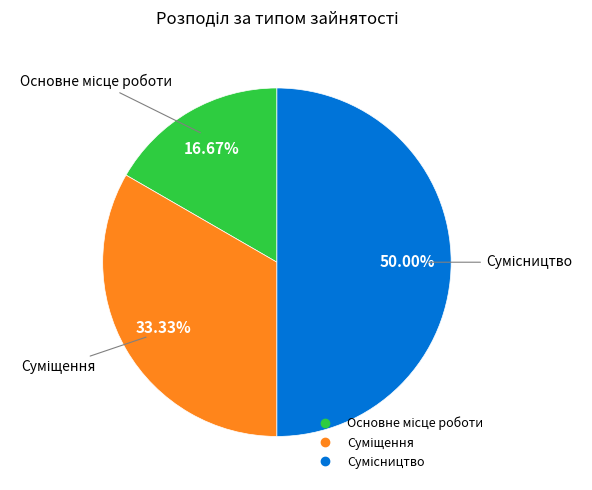

What is the ratio of the value at Основне місце роботи to the value at Суміщення?

0.5